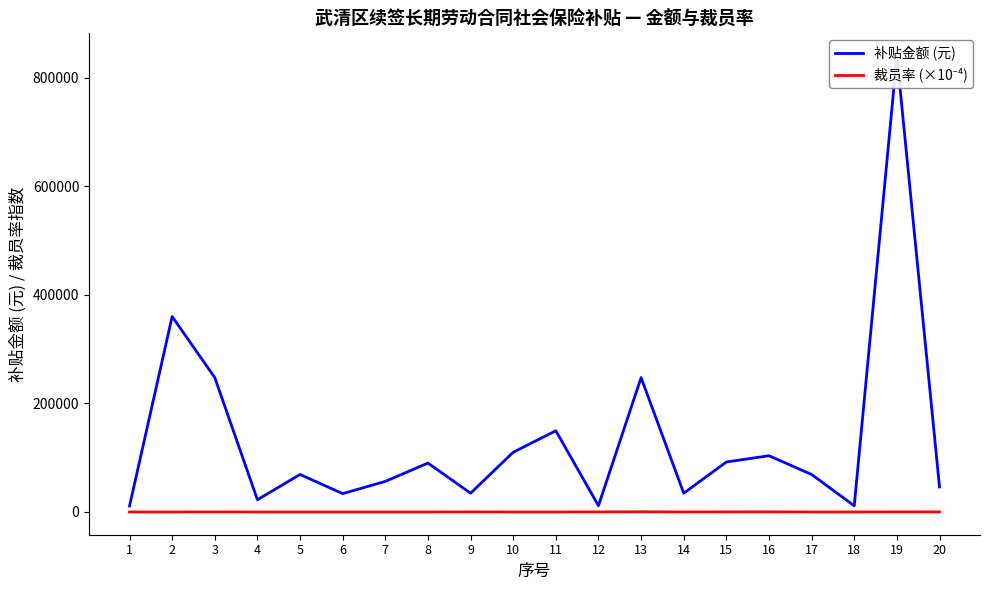

Rank the series by their maximum value, from highest to lowest.

补贴金额 (元), 裁员率 (×10⁻⁴)